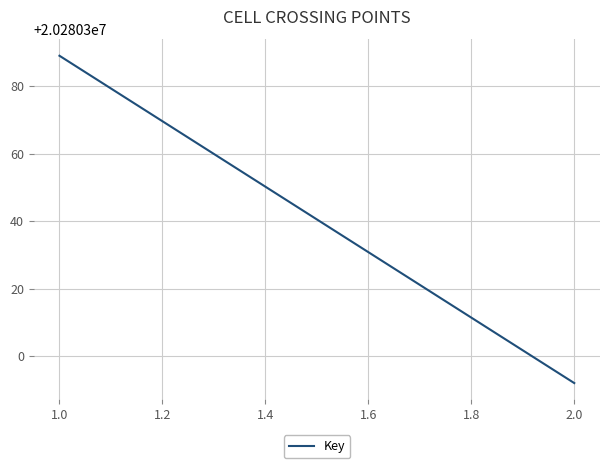

What is the change in value from 1.0 to 2.0?

-97